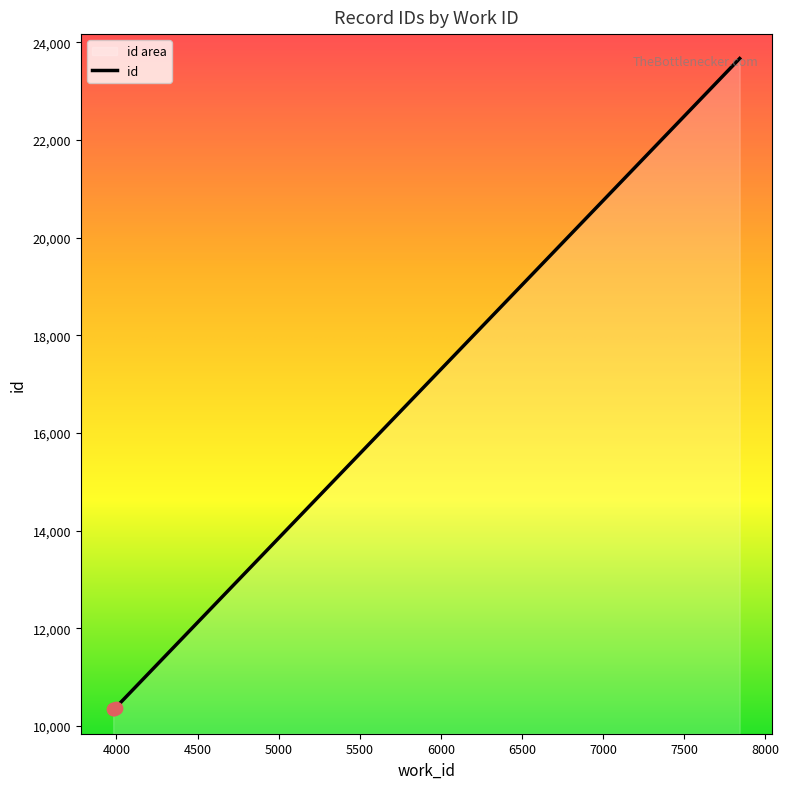

Approximately how many times larger is the value at 7842 compared to 3995?

2.3